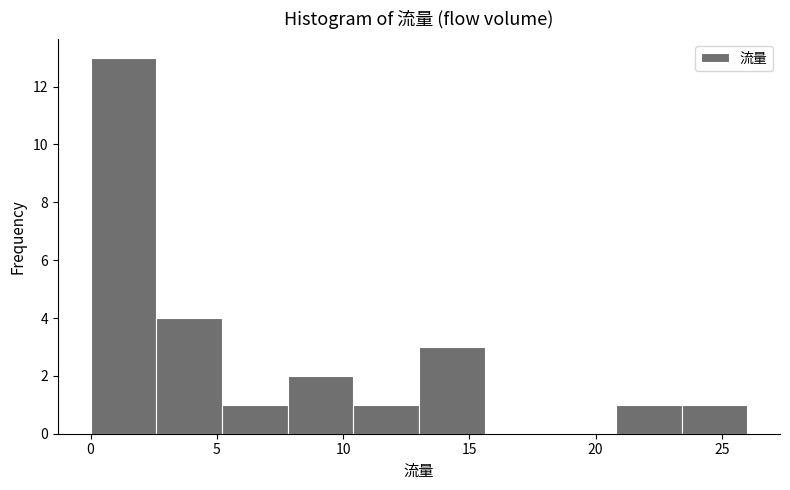

What is the height of the bar covering 13.0 to 15.6 on the x-axis? Neither the bar edges nor the heights are printed on the chart, so give them approximately, as read against the axes.

3